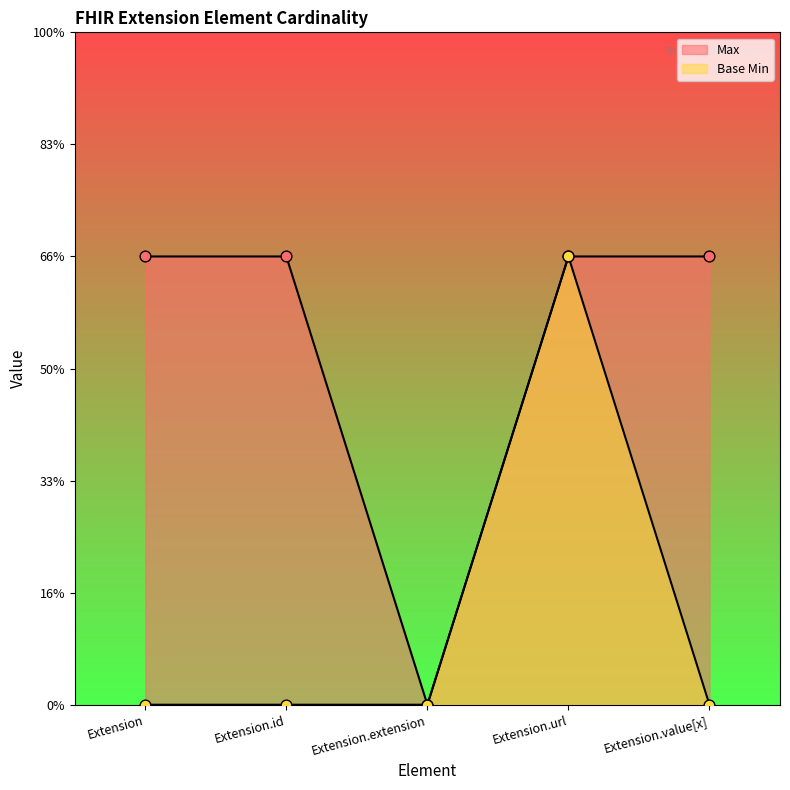

What are all the series names shown in the legend?

Max, Base Min